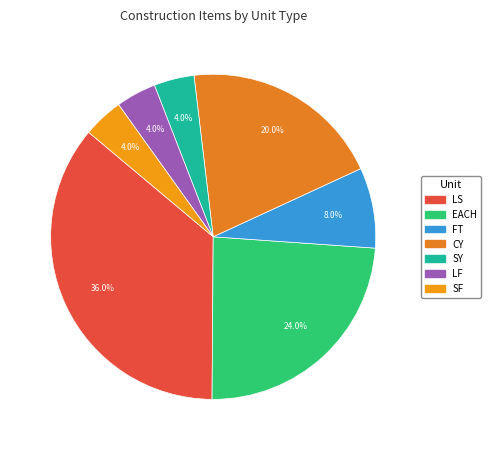

Rank the categories by value from highest to lowest.

LS, EACH, CY, FT, SY, LF, SF